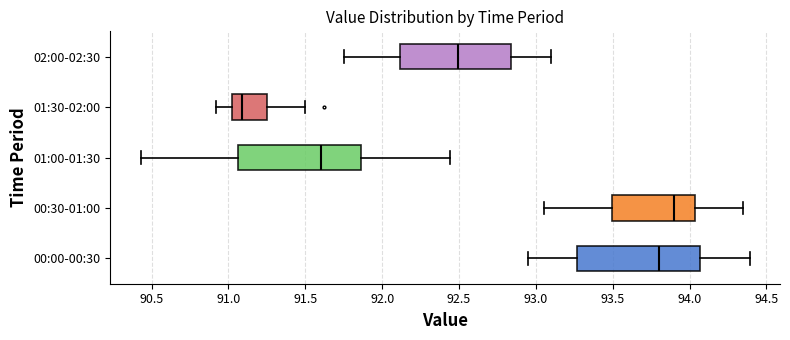

Where does the left whisker of the box for 02:00-02:30 end on the x-axis? The values are not printed on the chart, so give them approximately, as read against the axis.

91.75